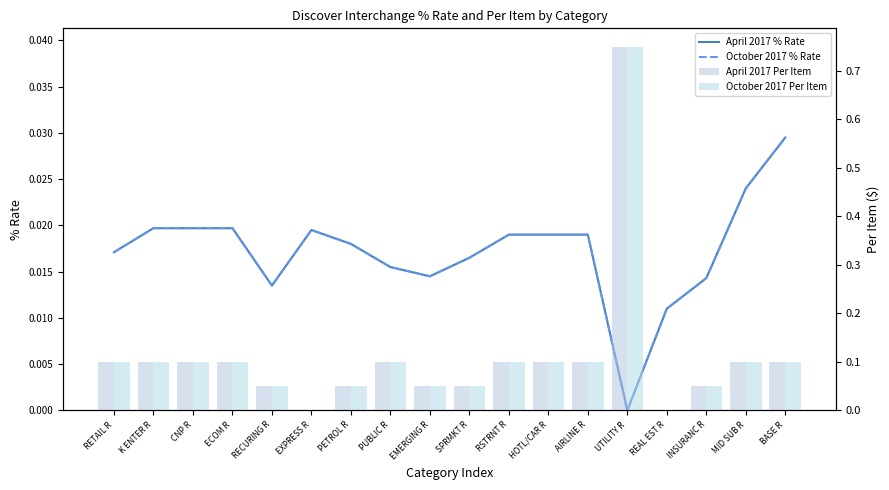

At UTILITY R, list the series in order from smallest to largest.

April 2017 % Rate, October 2017 % Rate, April 2017 Per Item, October 2017 Per Item